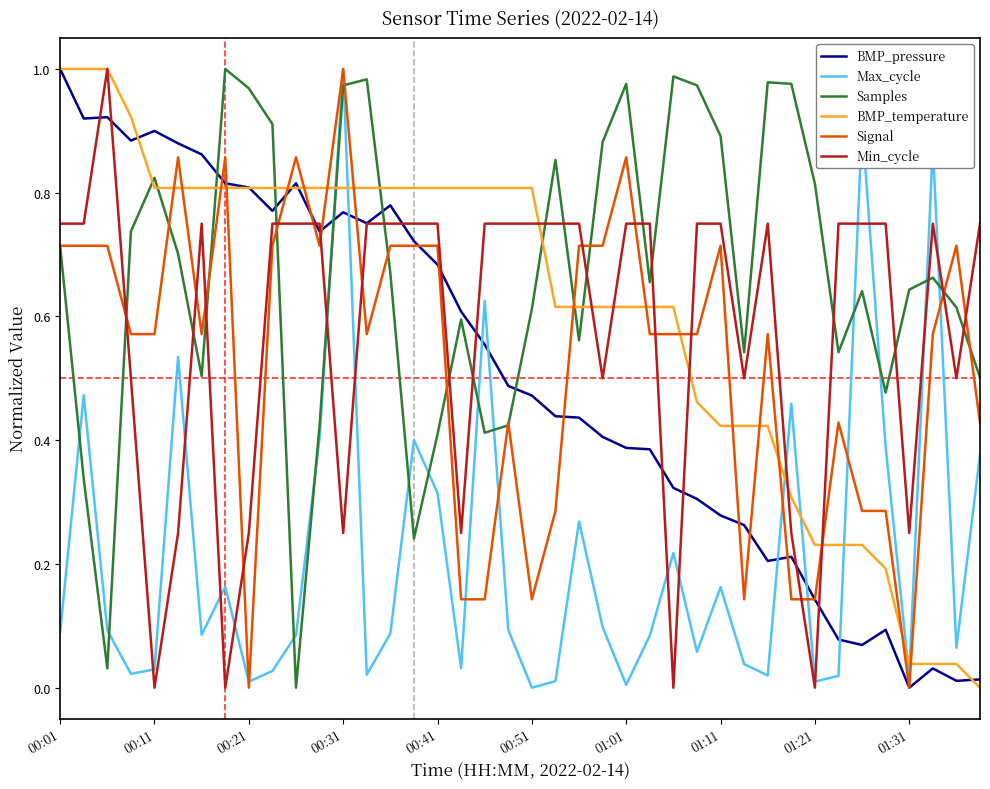

After their last crossing, which series has the higher values: BMP_temperature or Samples?

Samples